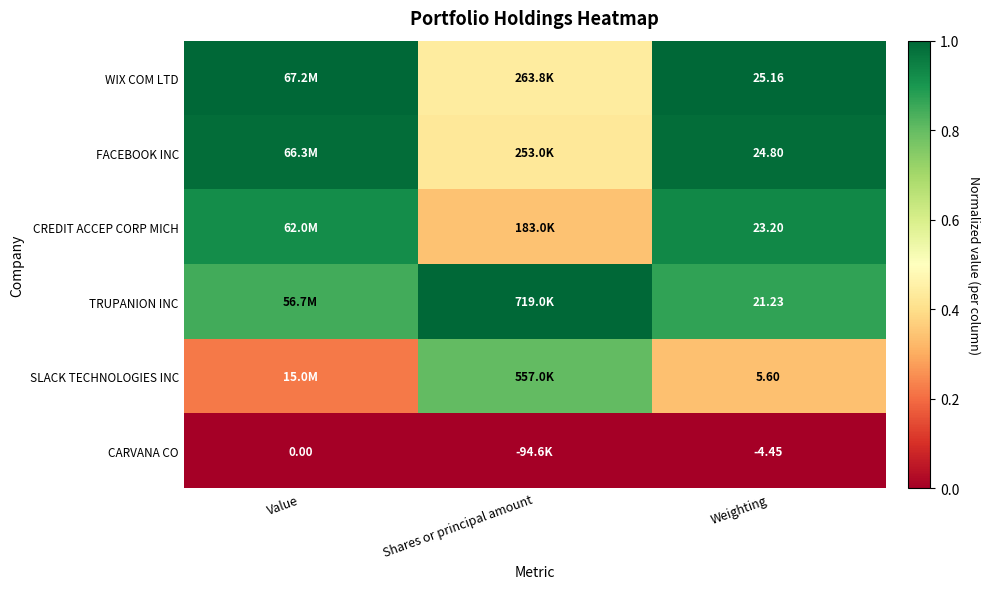

Is the value of WIX COM LTD at Weighting greater than the value of CREDIT ACCEP CORP MICH at Weighting?

Yes